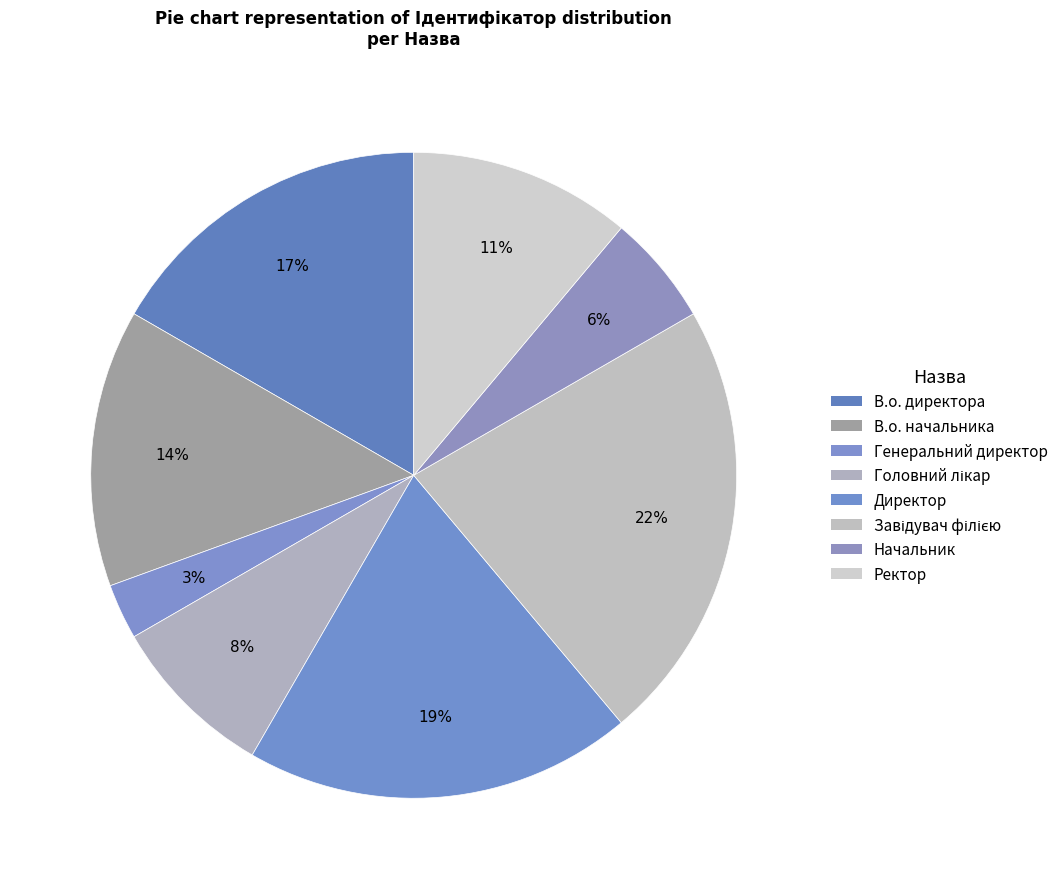

How many slices are in this pie chart?

8